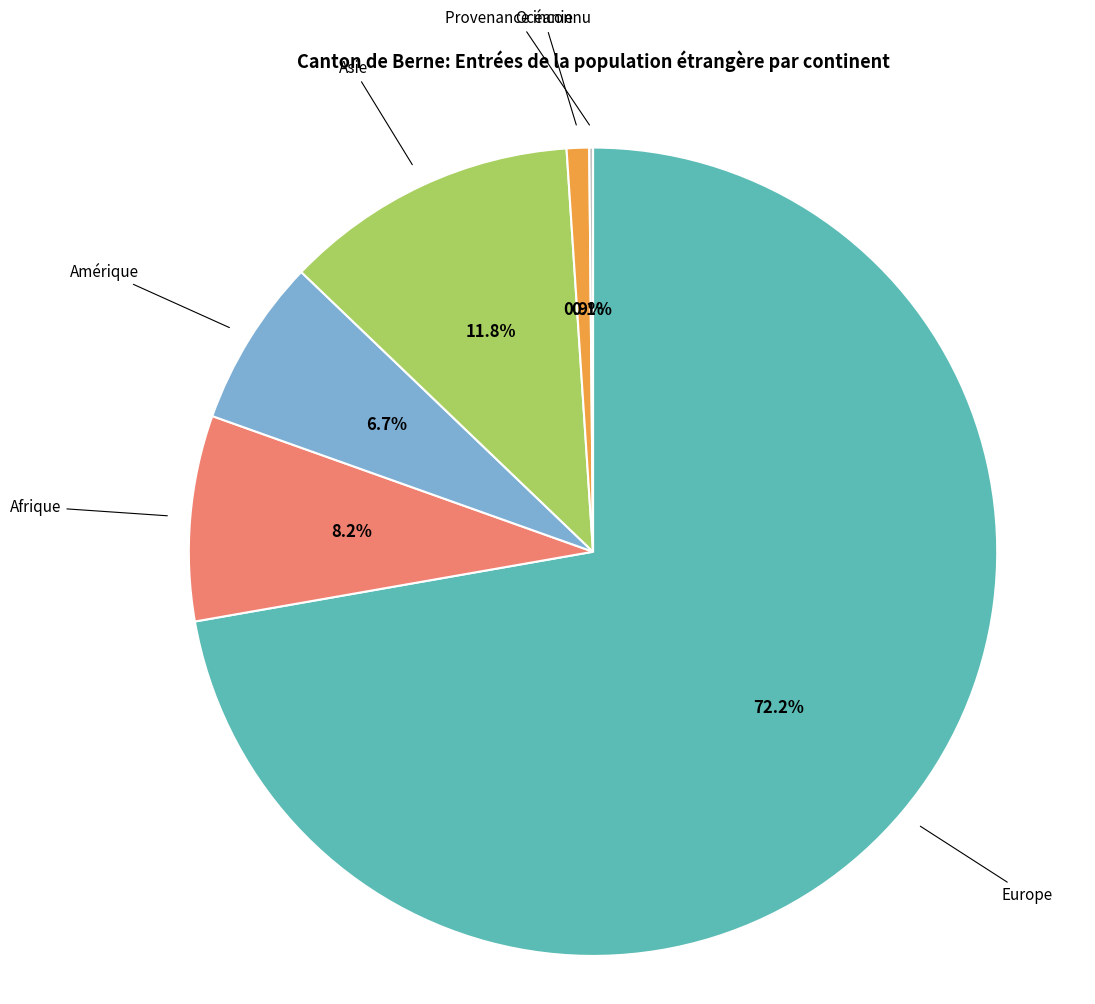

Which slice is the largest?

Europe